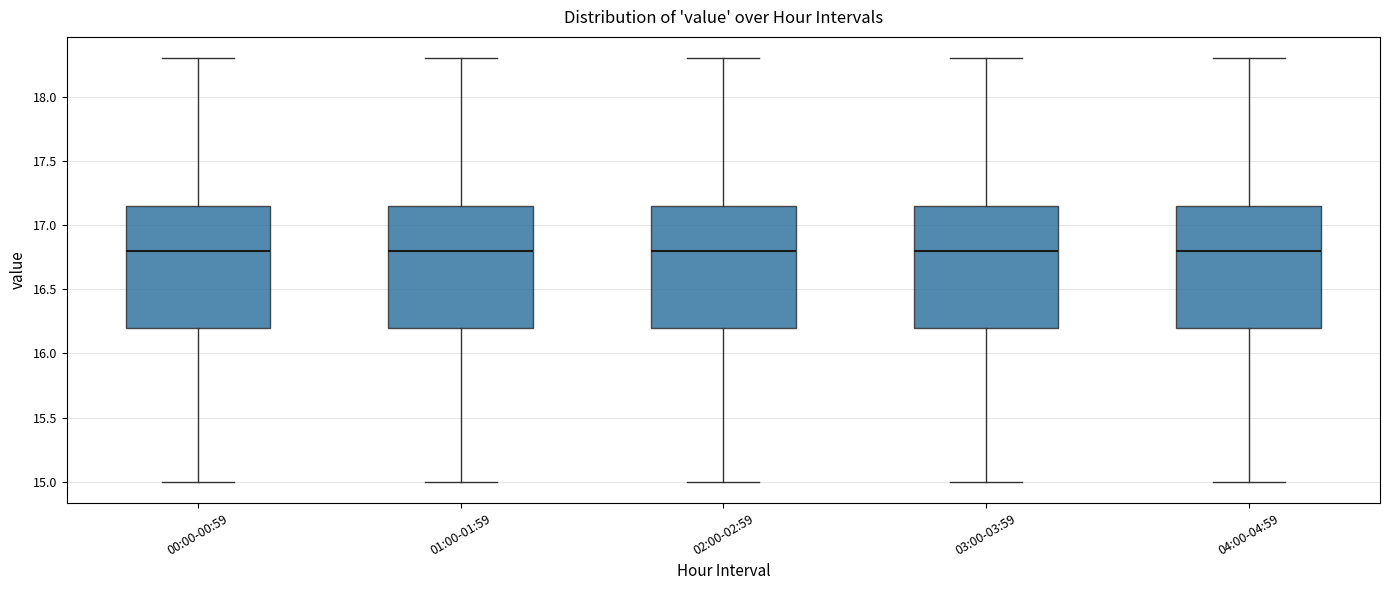

Reading left to right, transcribe this box plot: for each box, give where its median line is, the range the box spans, and where its two whiskers end, as read against the y-axis. The values are not printed on the chart, so give them approximately, as read against the axis.

00:00-00:59: median 16.80, box 16.20 to 17.15, whiskers 15.00 to 18.30
01:00-01:59: median 16.80, box 16.20 to 17.15, whiskers 15.00 to 18.30
02:00-02:59: median 16.80, box 16.20 to 17.15, whiskers 15.00 to 18.30
03:00-03:59: median 16.80, box 16.20 to 17.15, whiskers 15.00 to 18.30
04:00-04:59: median 16.80, box 16.20 to 17.15, whiskers 15.00 to 18.30